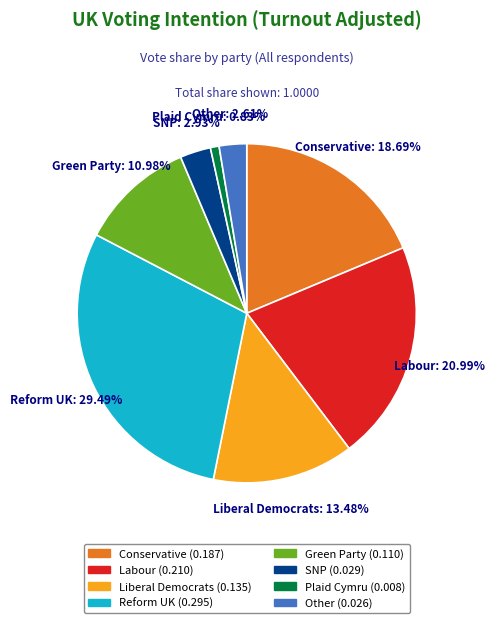

True or false: Other accounts for 17% of the total.

False